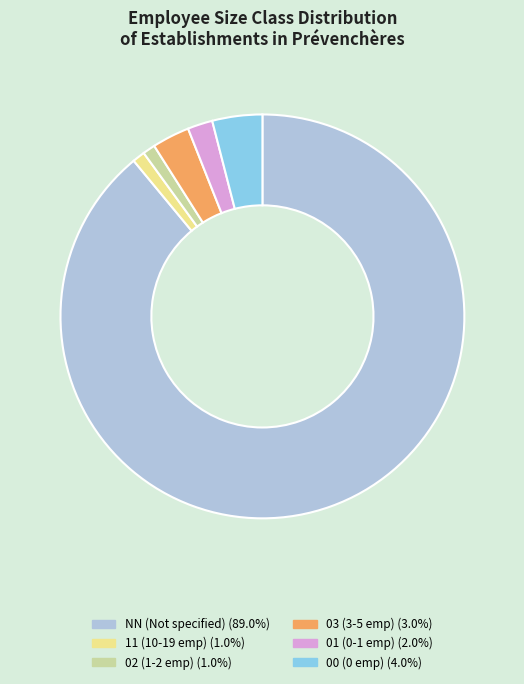

The 11 slice represents 1% of the pie. True or false?

True